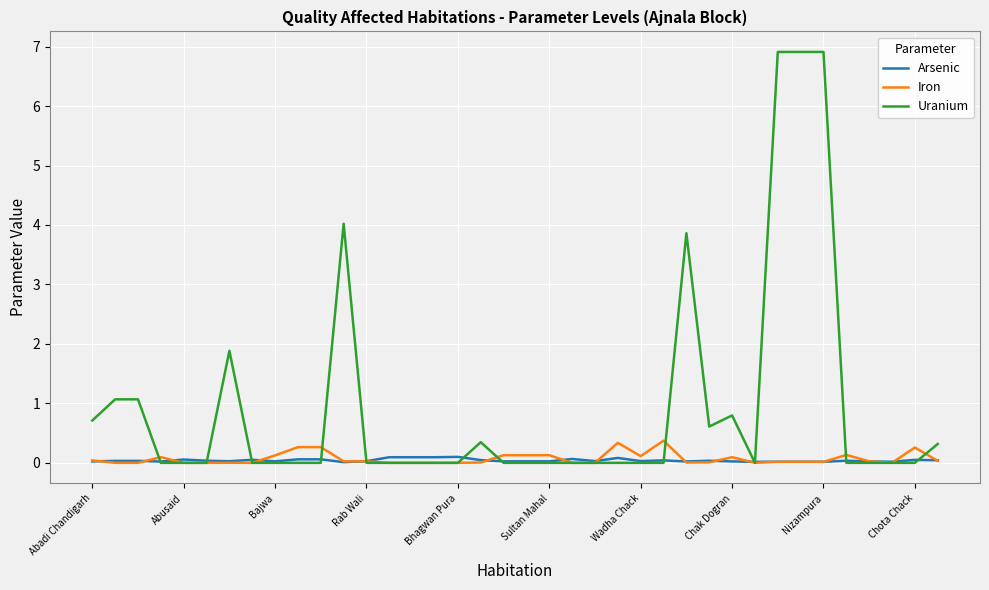

What is the greatest value displayed?

6.9